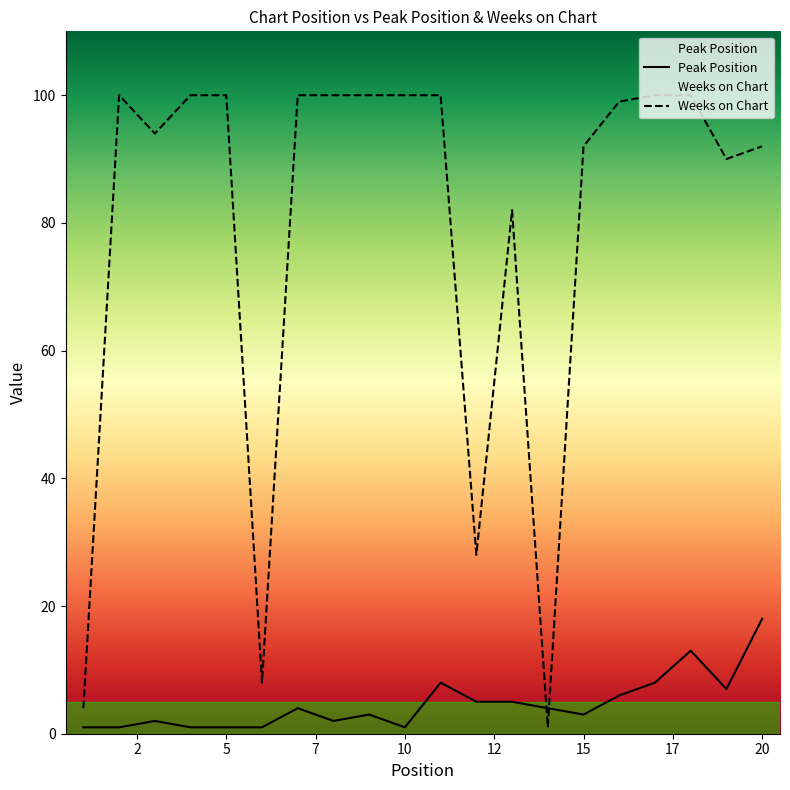

What value does the Weeks on Chart series have at 16, to the nearest 5?

100